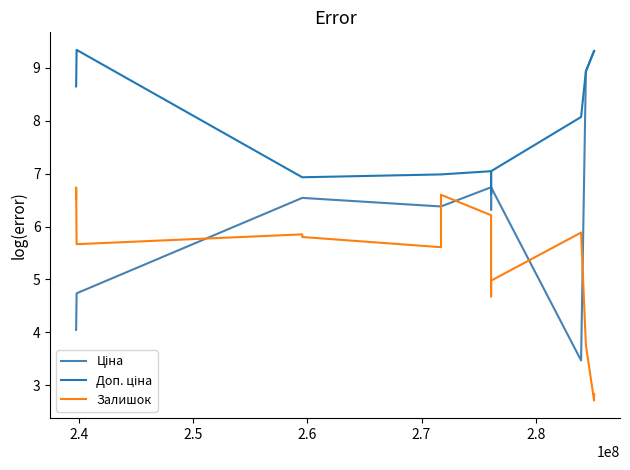

What is the minimum value for Залишок?

2.7